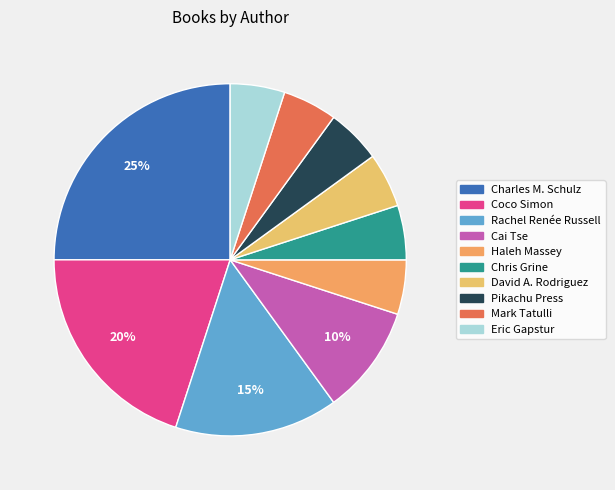

How many slices are in this pie chart?

10